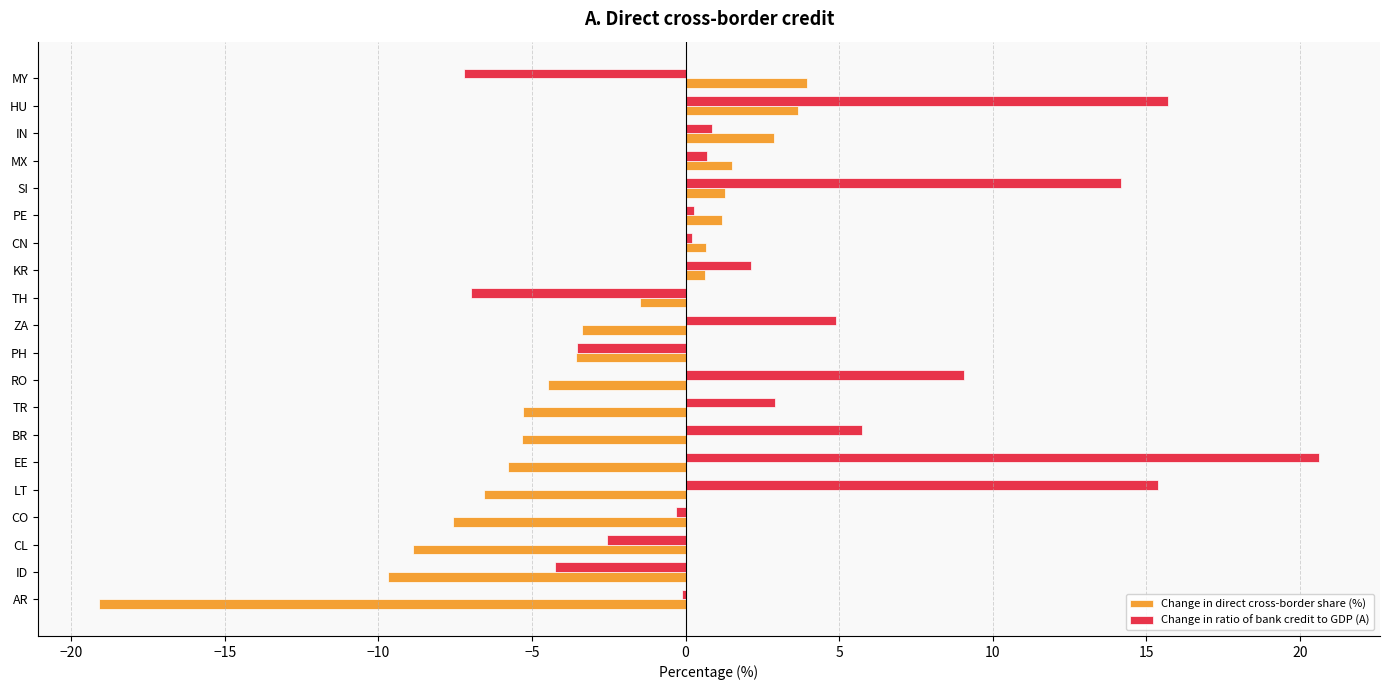

Which series has the largest total across all categories?

Change in ratio of bank credit to GDP (A)